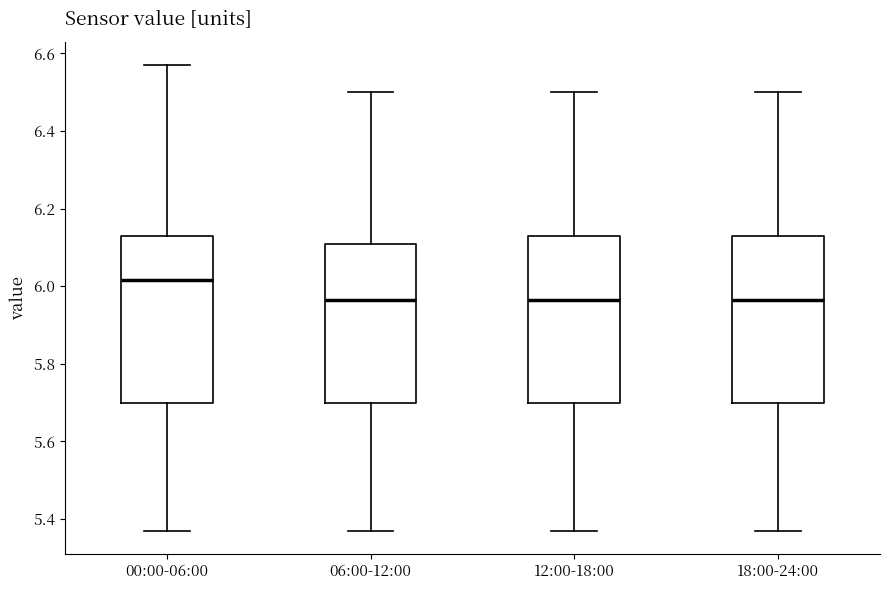

Reading left to right, transcribe this box plot: for each box, give where its median line is, the range the box spans, and where its two whiskers end, as read against the y-axis. The values are not printed on the chart, so give them approximately, as read against the axis.

00:00-06:00: median 6.02, box 5.70 to 6.14, whiskers 5.38 to 6.58
06:00-12:00: median 5.96, box 5.70 to 6.10, whiskers 5.38 to 6.50
12:00-18:00: median 5.96, box 5.70 to 6.14, whiskers 5.38 to 6.50
18:00-24:00: median 5.96, box 5.70 to 6.14, whiskers 5.38 to 6.50